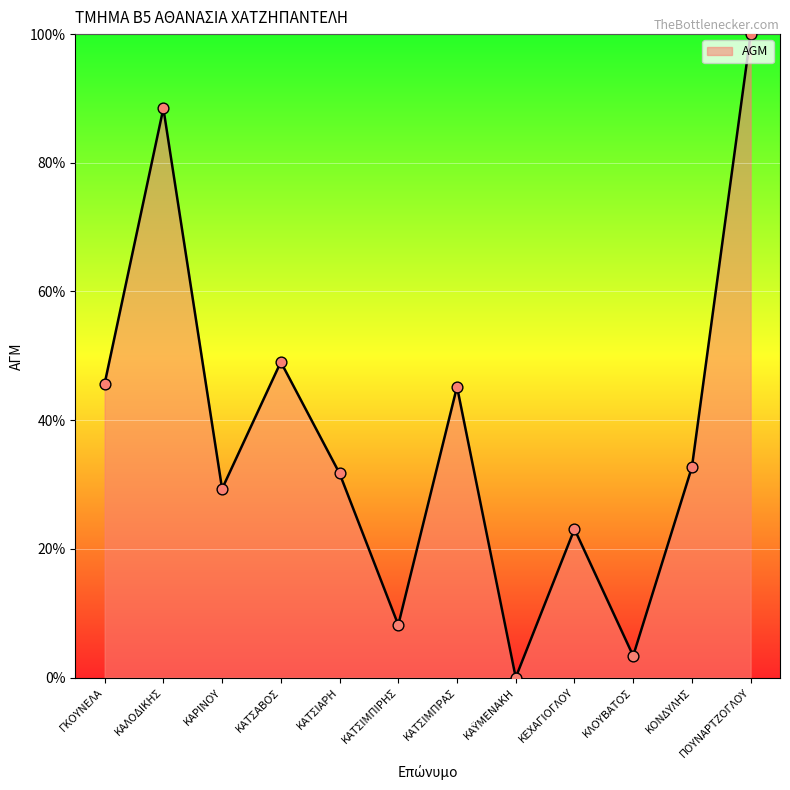

What is the ratio of the value at ΚΑΛΟΔΙΚΗΣ to the value at ΚΕΧΑΓΙΟΓΛΟΥ?

3.8